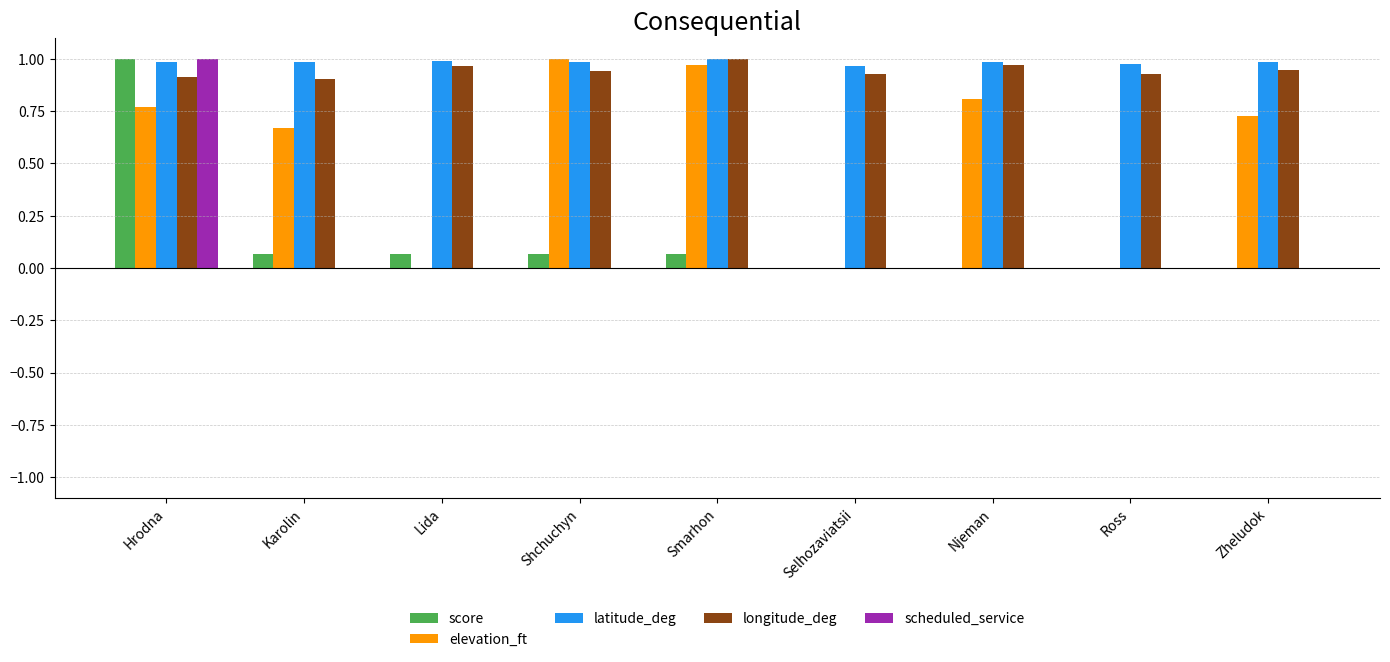

At which label does score reach its peak?

Hrodna